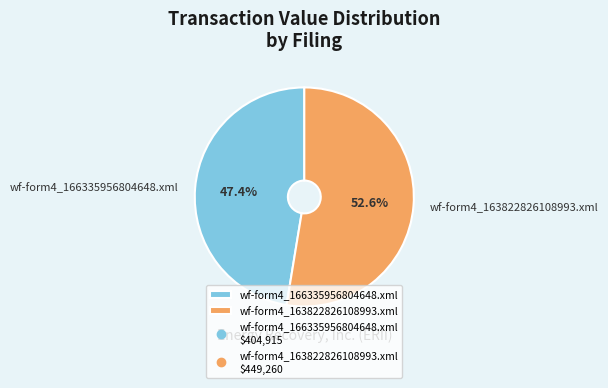

To the nearest percent, what percentage of the pie is wf-form4_163822826108993.xml?

53%